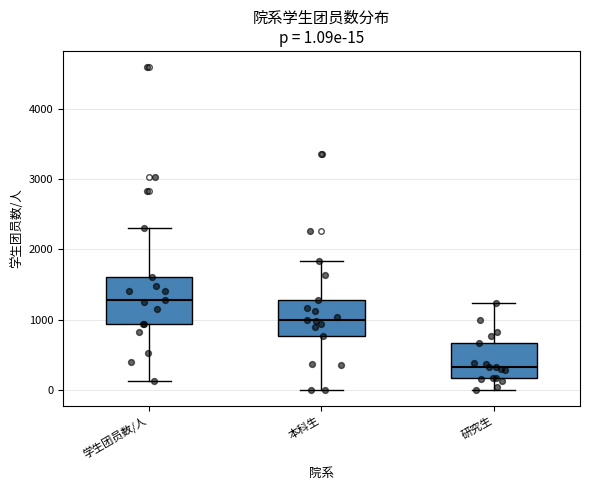

Which box is the tallest, from its lower edge to its upper edge?

学生团员数/人